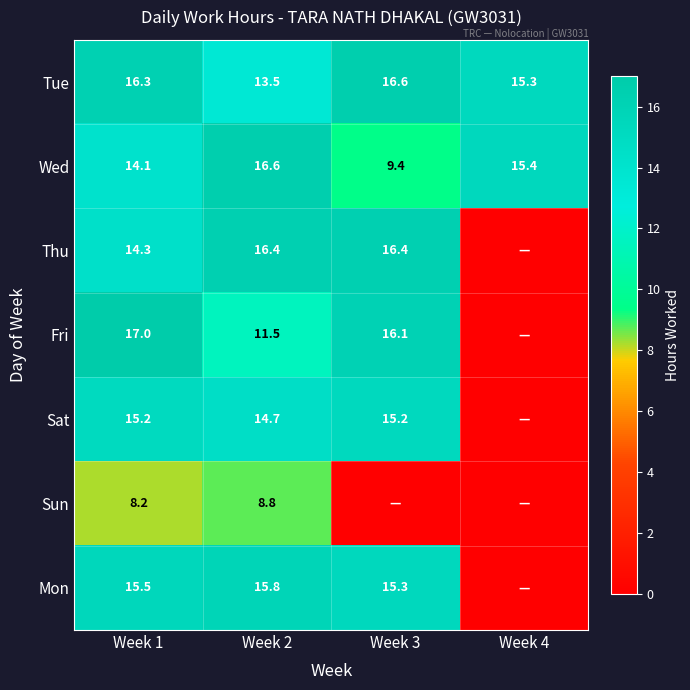

How many distinct data groups are displayed?

7